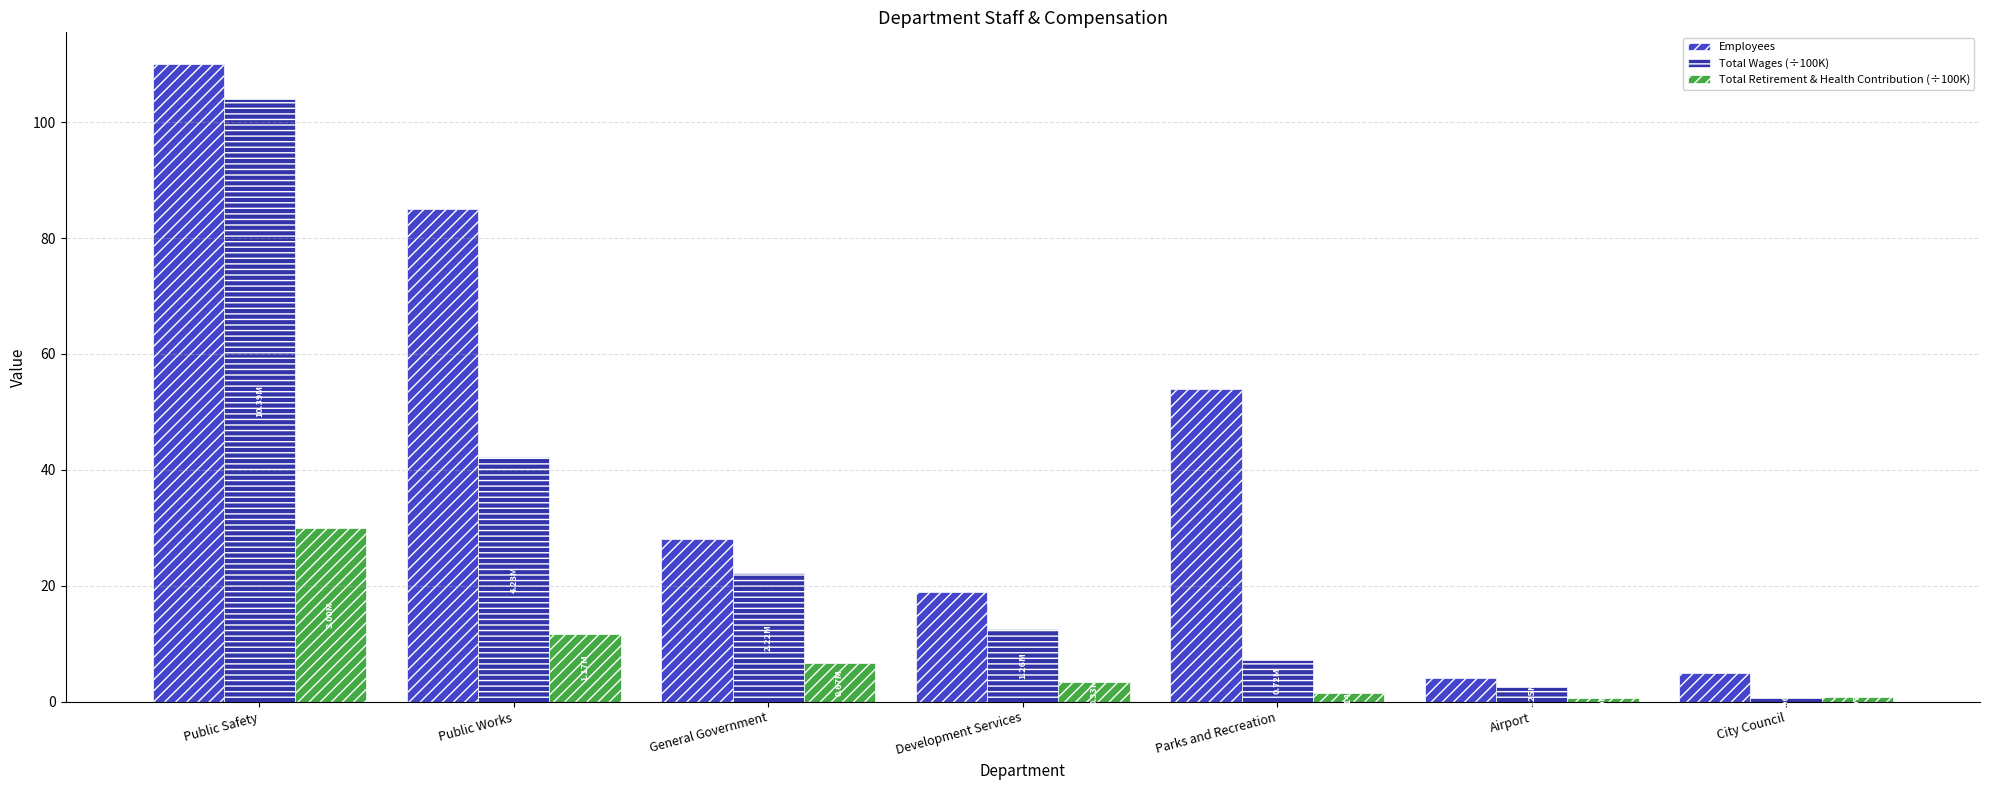

What is the difference between the maximum and minimum values in the Total Wages (÷100K) series?

103.4